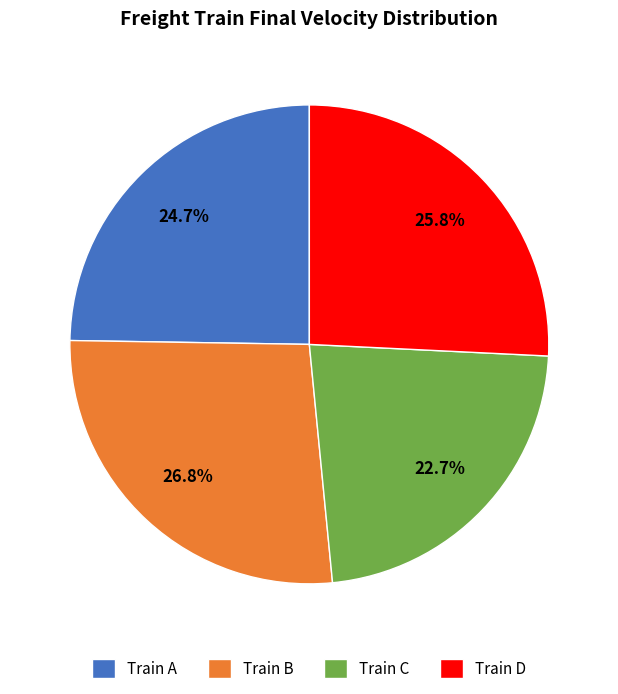

Between Train D and Train A, which is larger?

Train D